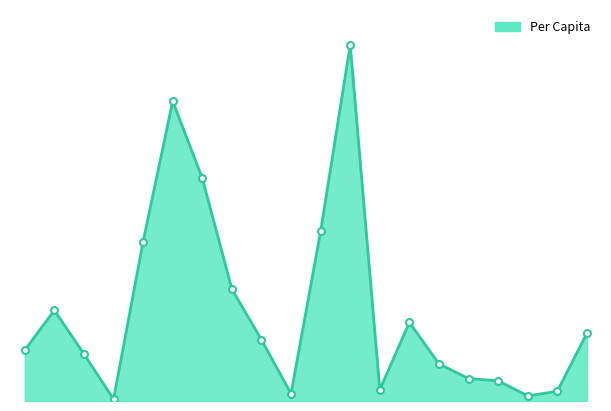

What is the difference between the maximum and minimum values?

338.0